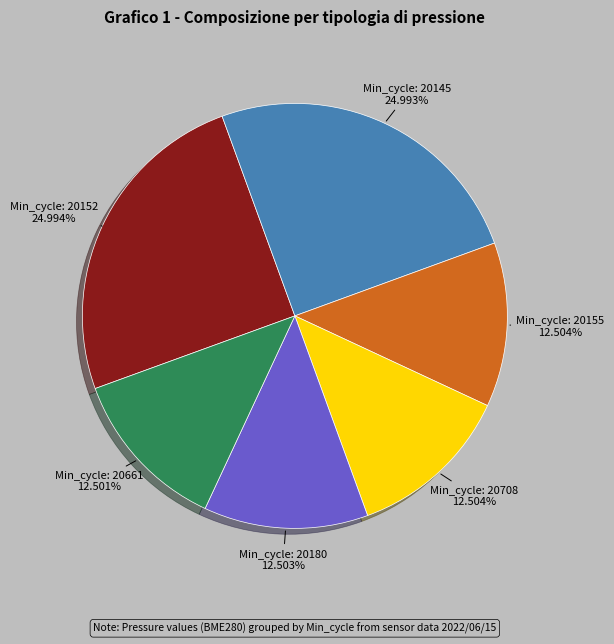

Is there a majority slice in this chart?

No